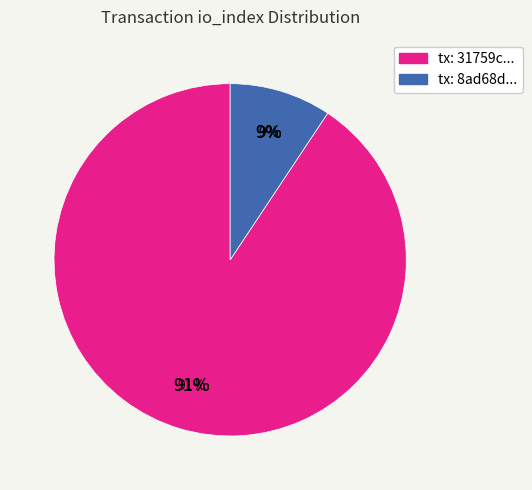

To the nearest percent, what portion does io_index 262 represent?

91%